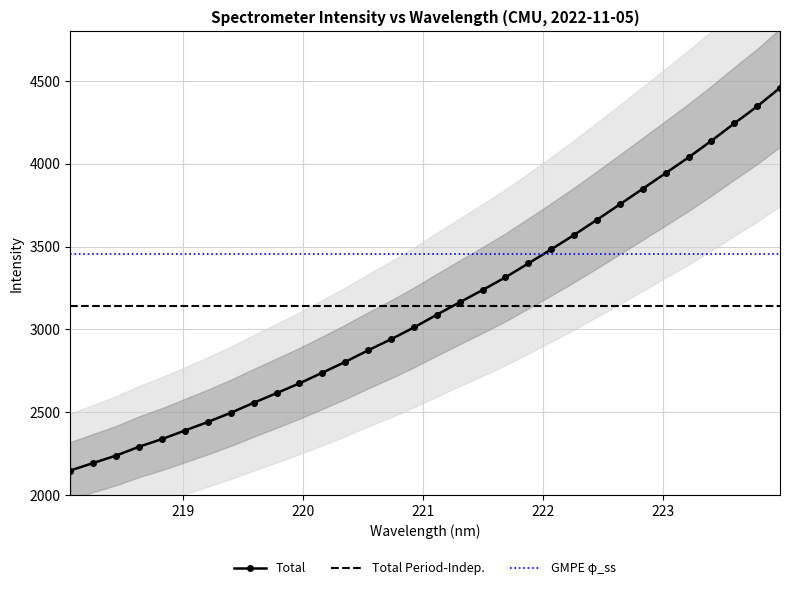

True or false: Total and Total Period-Indep. intersect in this chart.

True